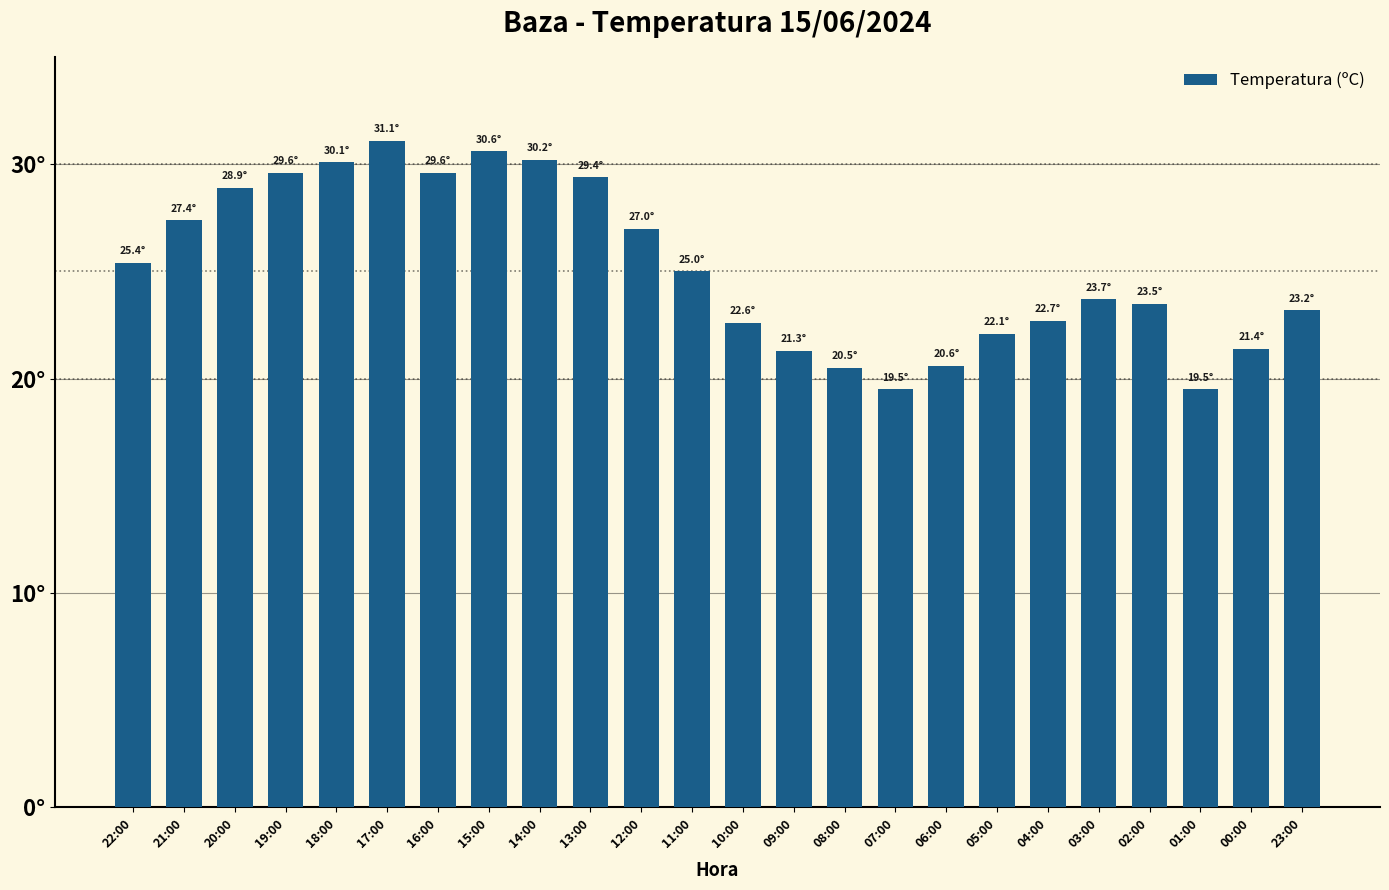

What is the change in value from 22:00 to 06:00?

-4.8